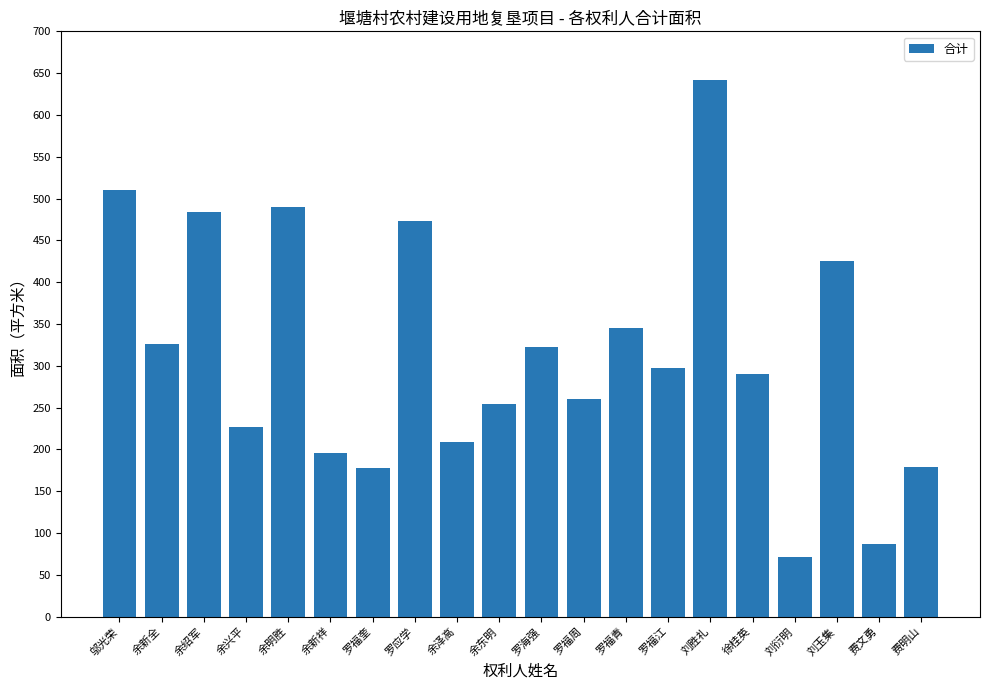

What position from the left is 刘胜礼?

15